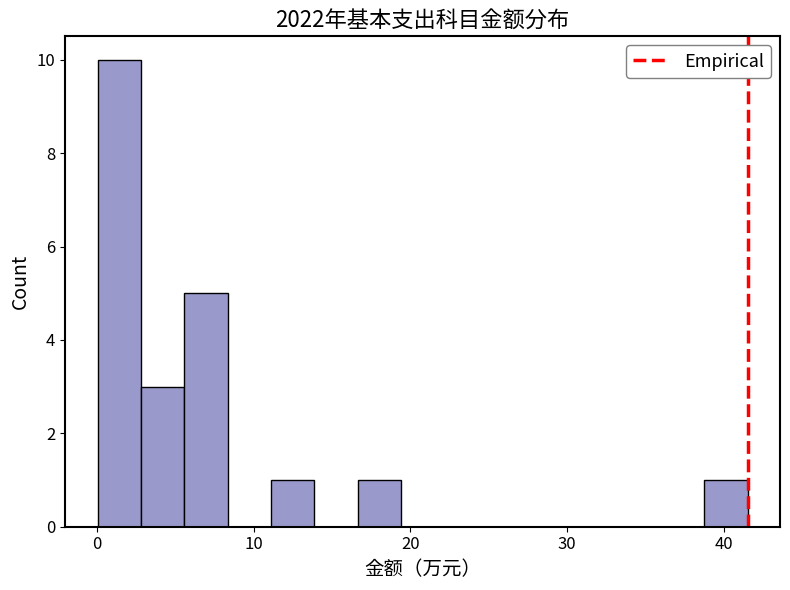

Read against the x-axis, roughly where is the centre of the tallest bar?

1